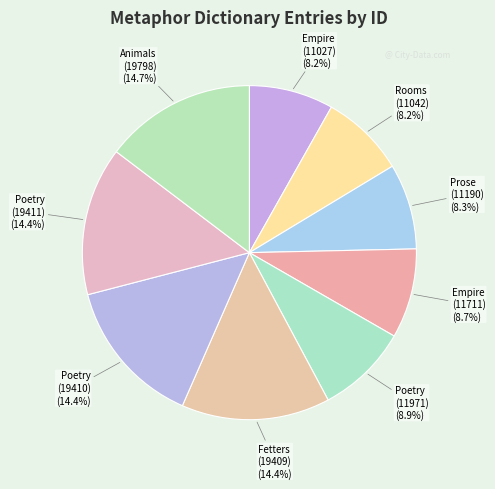

How many segments does this pie chart have?

9